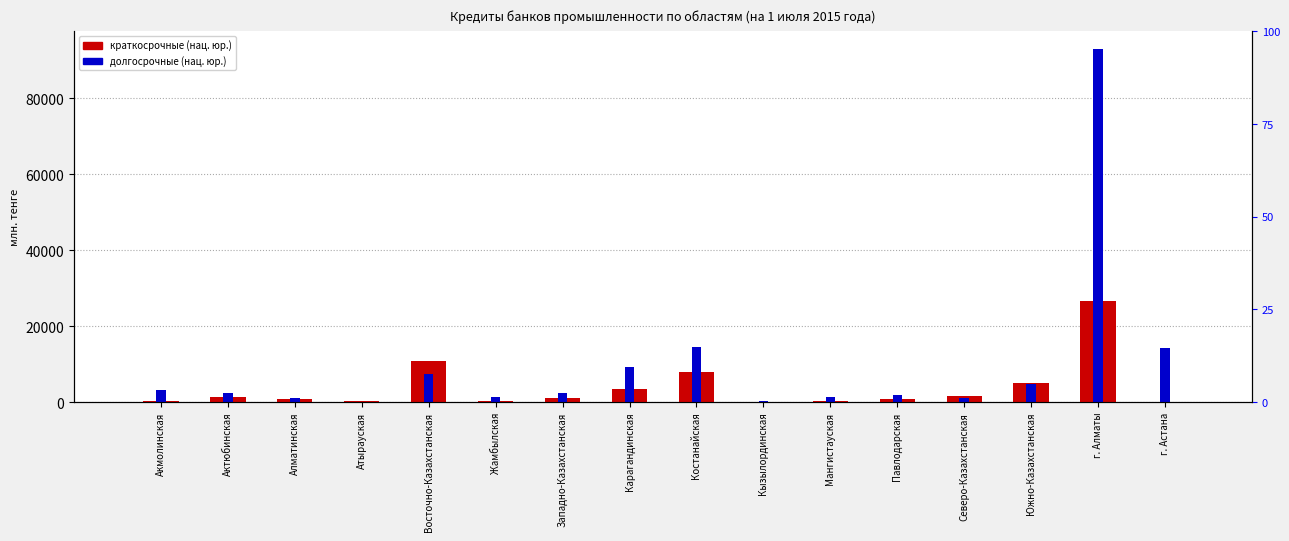

Which series has the widest spread of values?

долгосрочные (нац. юр.)